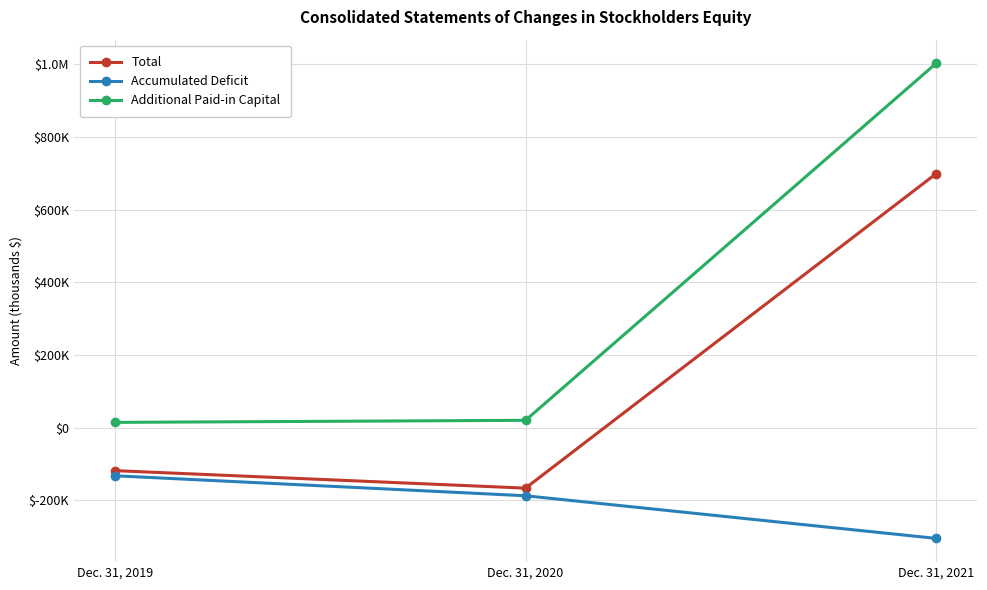

Is it true that Total equals -87734 at Dec. 31, 2020?

False